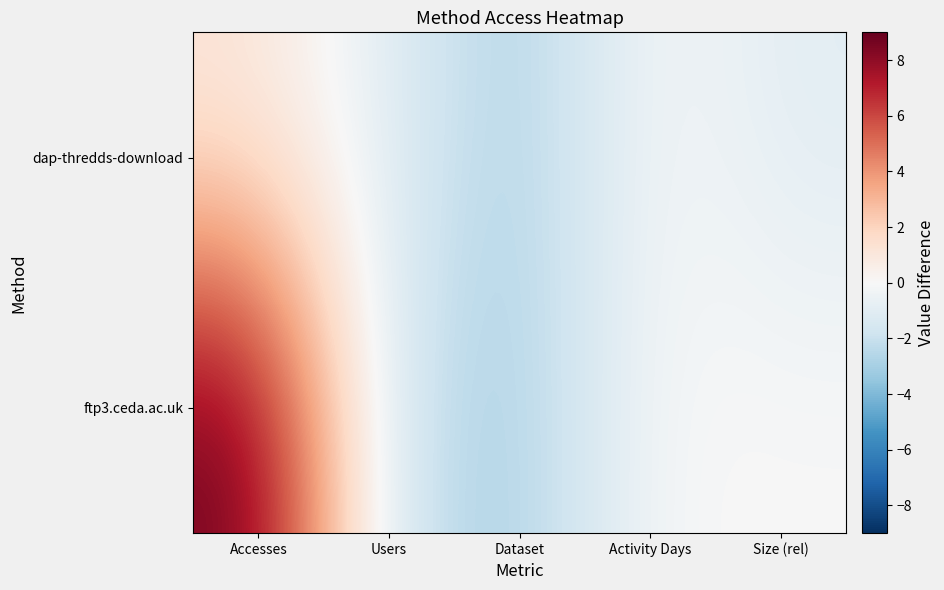

Reading left to right, what are all the values shown in this chart?

dap-thredds-download: Accesses=1	Users=-1	Dataset=-3	Activity Days=0	Size (rel)=-1
ftp3.ceda.ac.uk: Accesses=9	Users=-2	Dataset=-3	Activity Days=0	Size (rel)=0